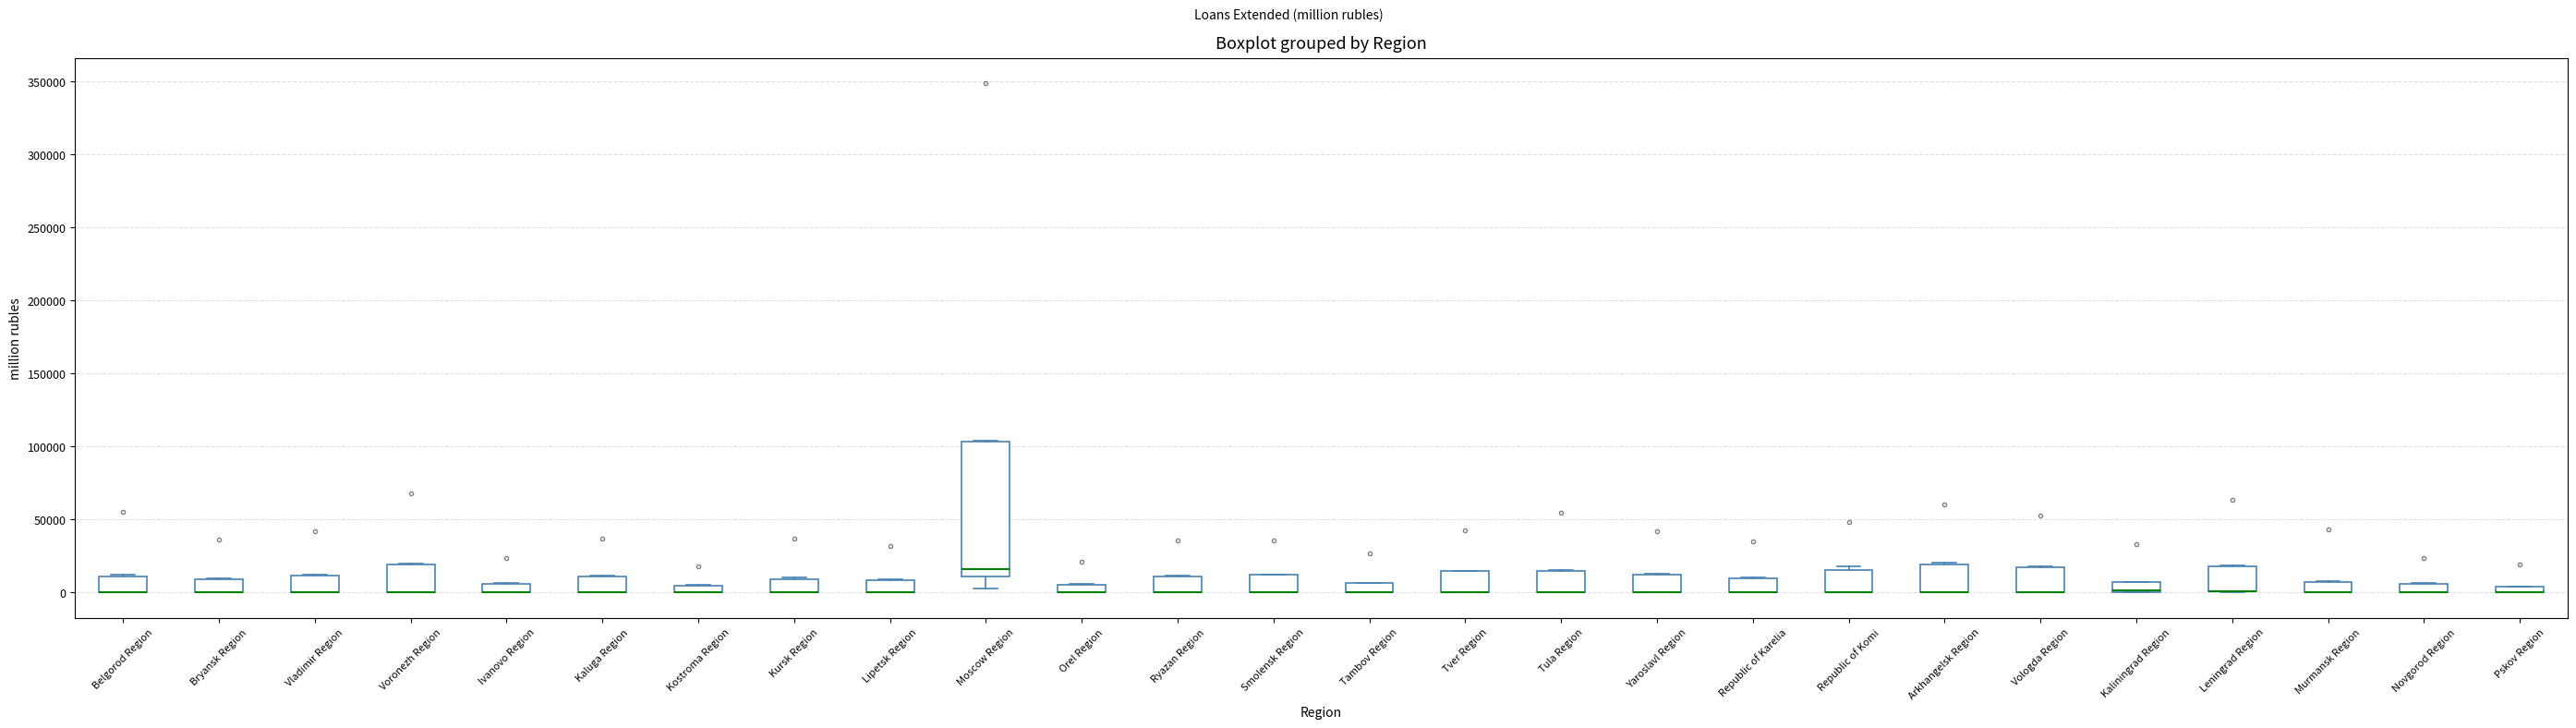

Where is the upper edge of the box for Moscow Region on the y-axis? The values are not printed on the chart, so give them approximately, as read against the axis.

105000